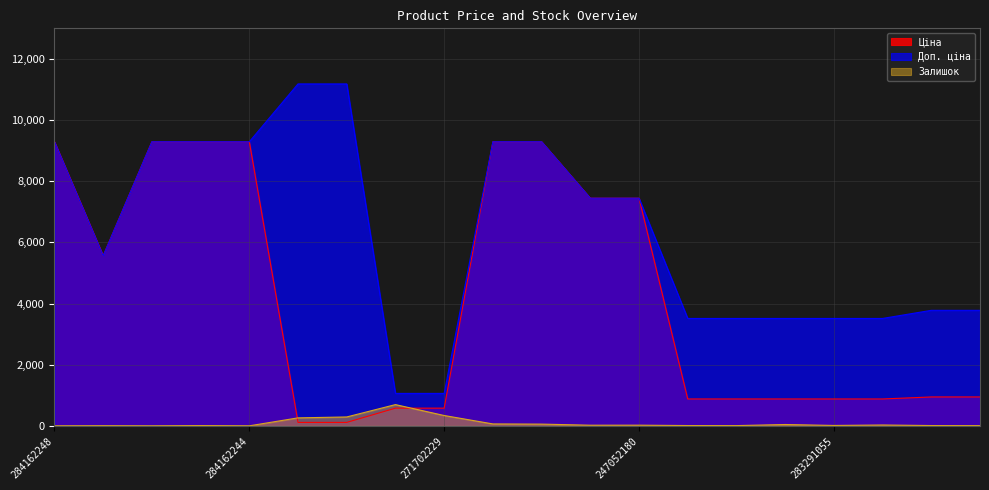

Does the chart have visible grid lines?

Yes